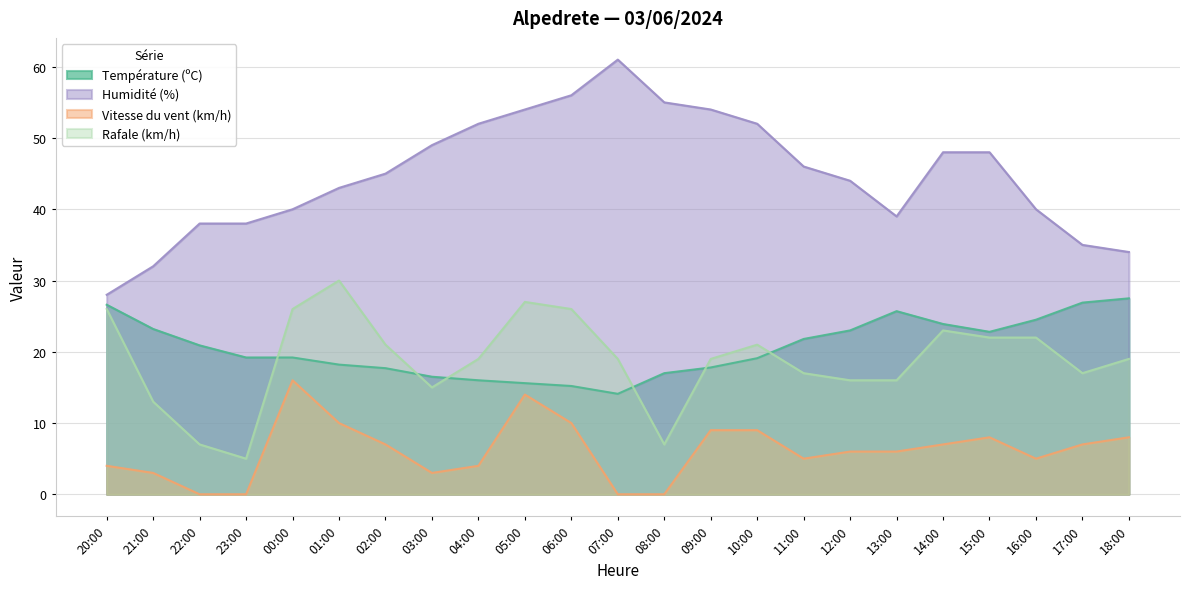

What are all the series names shown in the legend?

Température (ºC), Humidité (%), Vitesse du vent (km/h), Rafale (km/h)